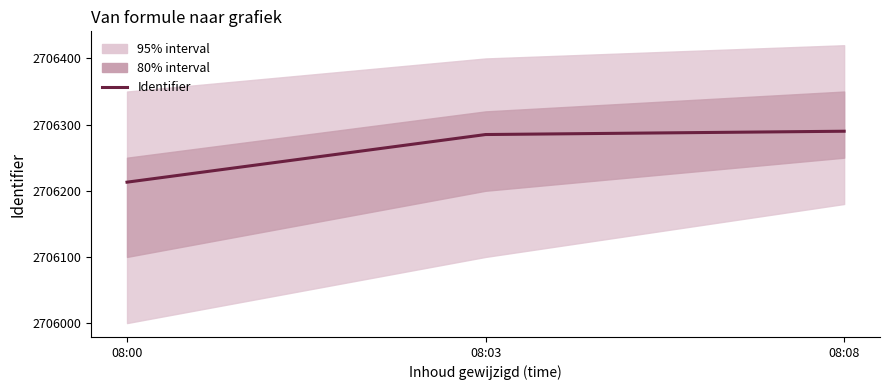

What is the maximum value shown in the chart?

2706290